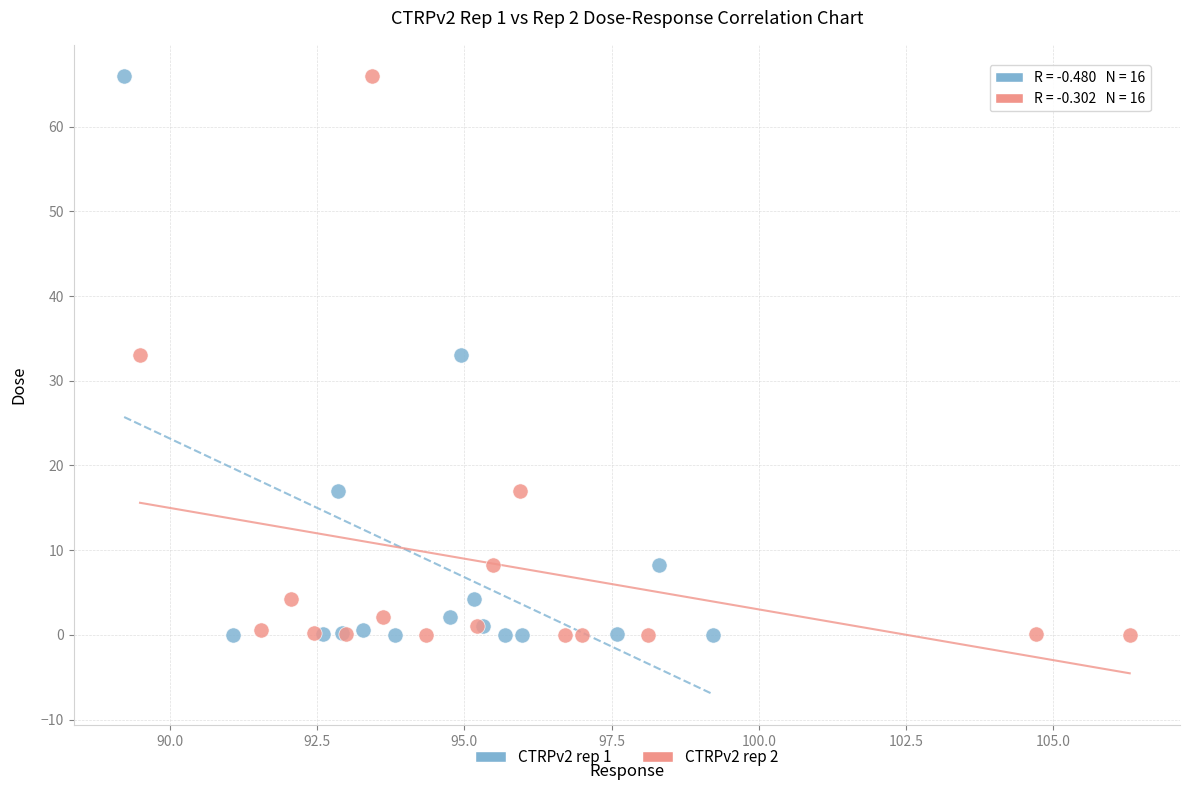

What are all the series names shown in the legend?

CTRPv2 rep 1, CTRPv2 rep 2